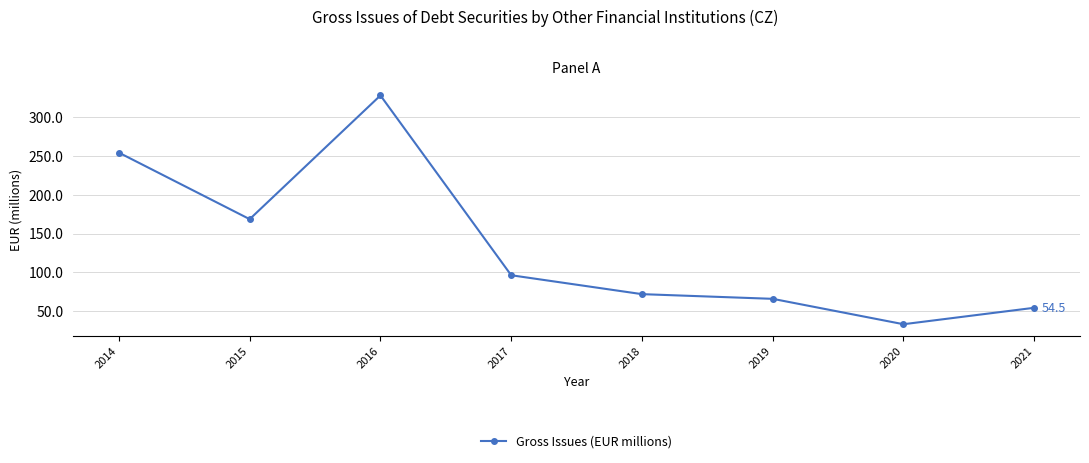

What is the minimum value shown in the chart?

33.3